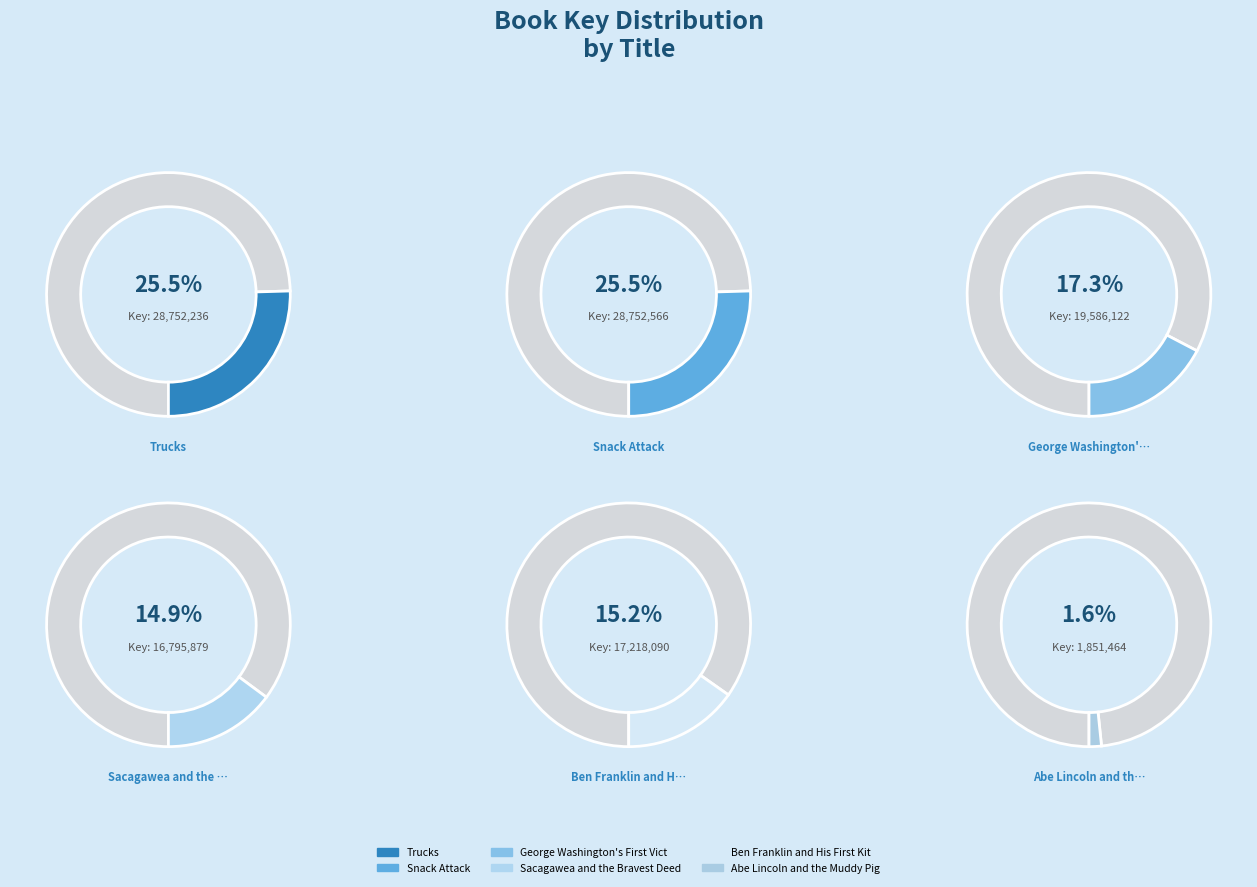

Rank the categories by value from lowest to highest.

Abe Lincoln and the Muddy Pig, Sacagawea and the Bravest Deed, Ben Franklin and His First Kite, George Washington's First Victory, Trucks, Snack Attack